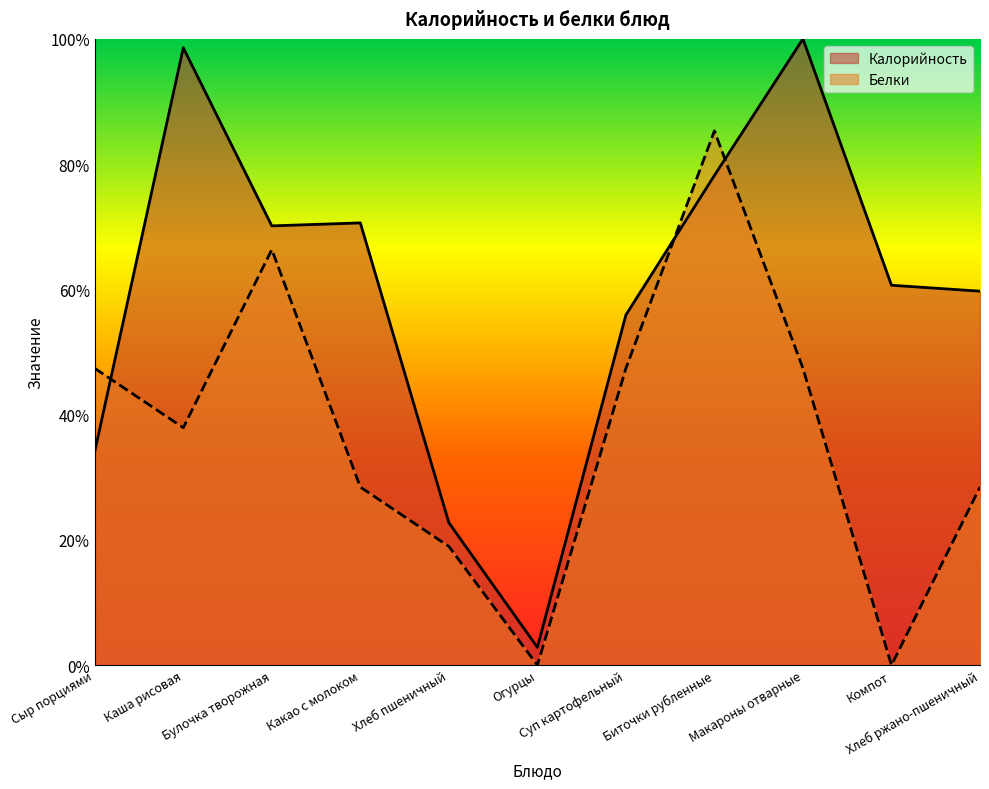

Which series has the widest spread of values?

Калорийность